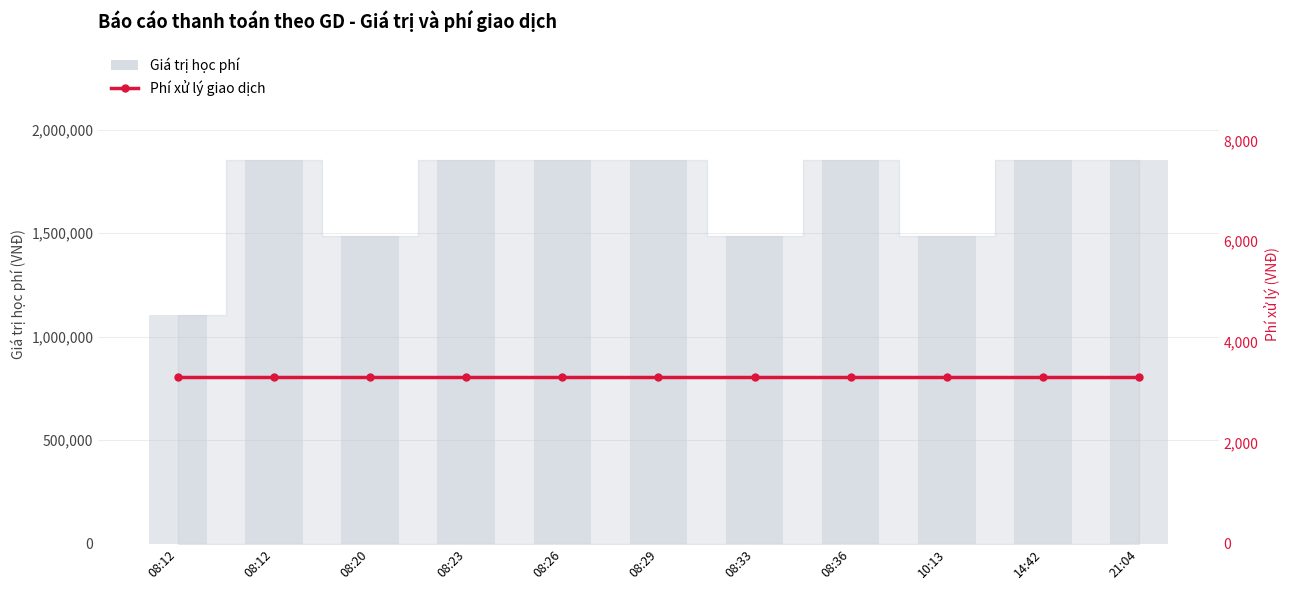

What is the sum of the values at 08:12 and 08:33?

2589000